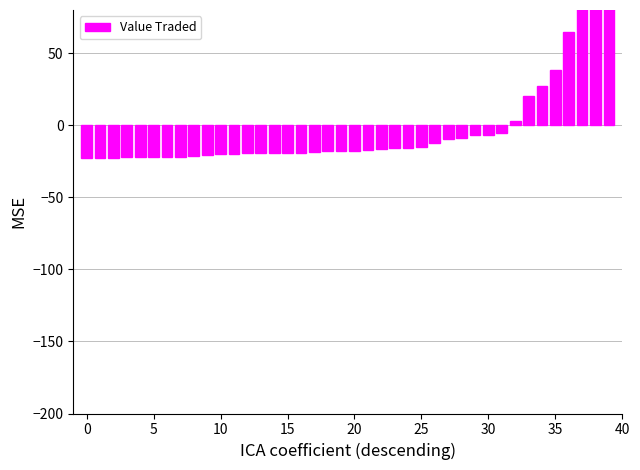

What is the difference between the maximum and second lowest values?

197.9